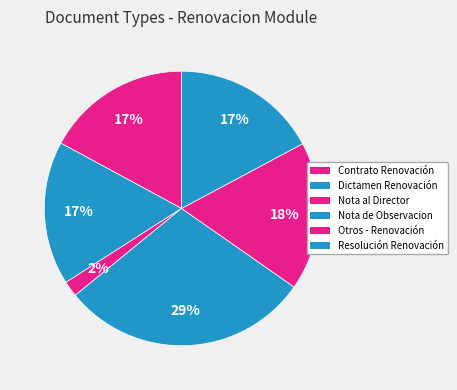

Approximately how many times larger is the value at Nota al Director compared to Nota de Observacion?

0.1